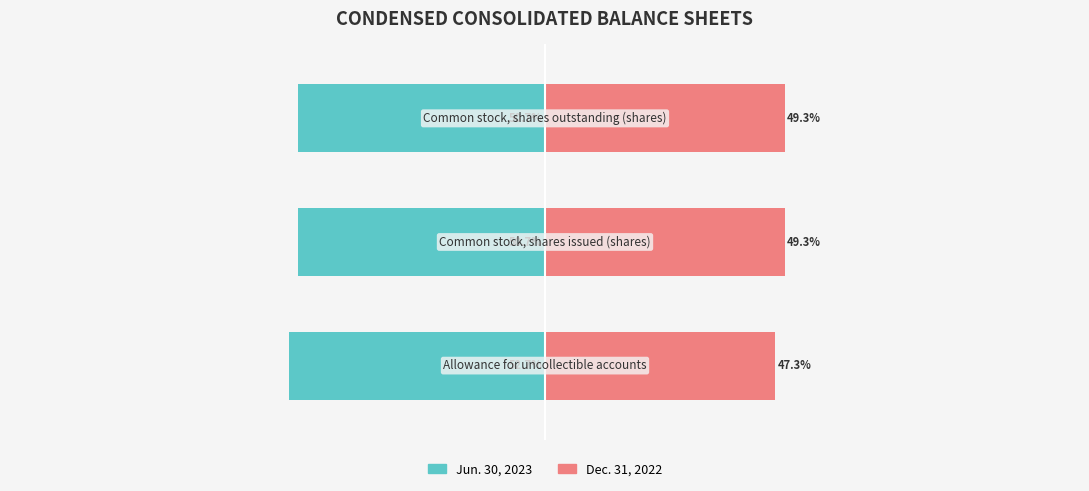

Which series changed the most between 0 and 2?

Jun. 30, 2023